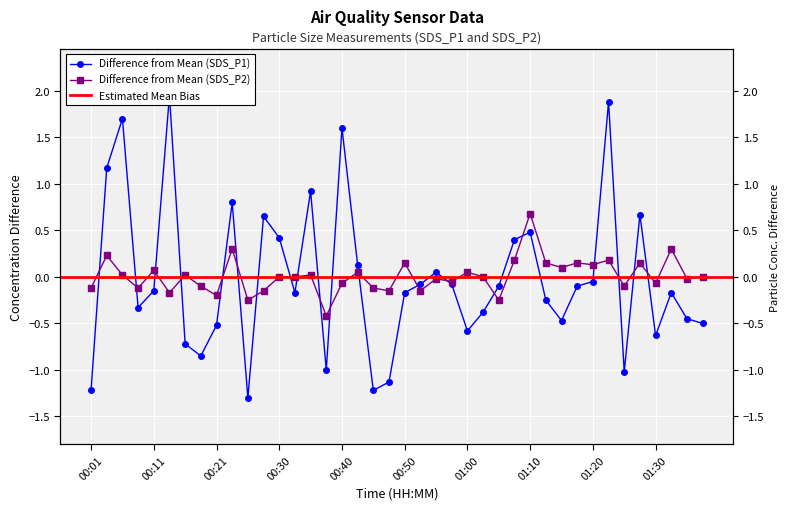

Does the chart display data point markers on the line(s)?

Yes